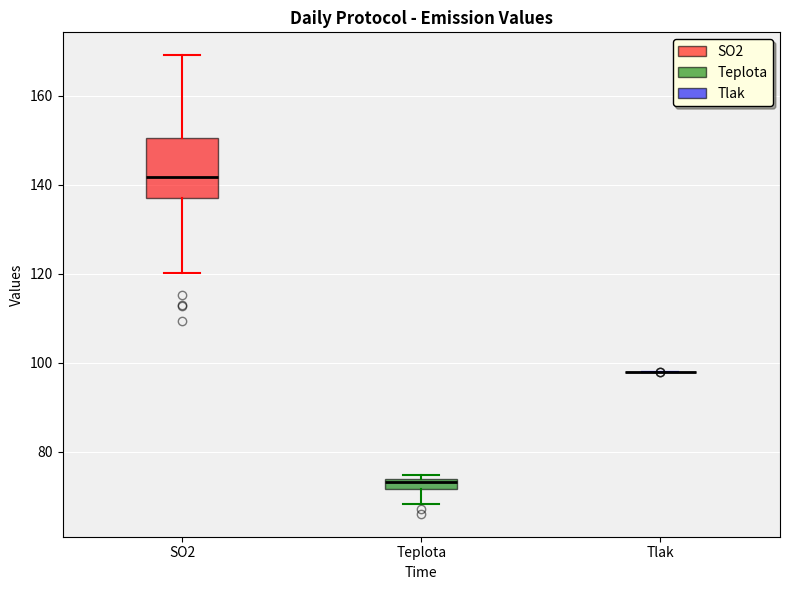

Comparing the boxes themselves (not the whiskers), which one is the tallest?

SO2